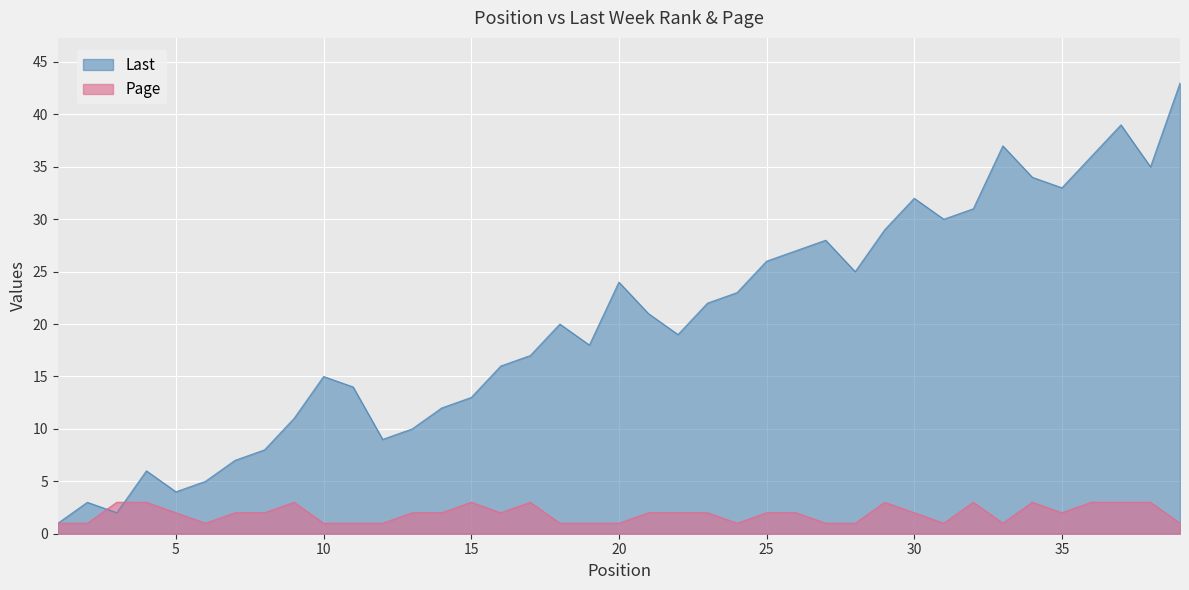

What is the sum of the Last values at 9 and 11?

25